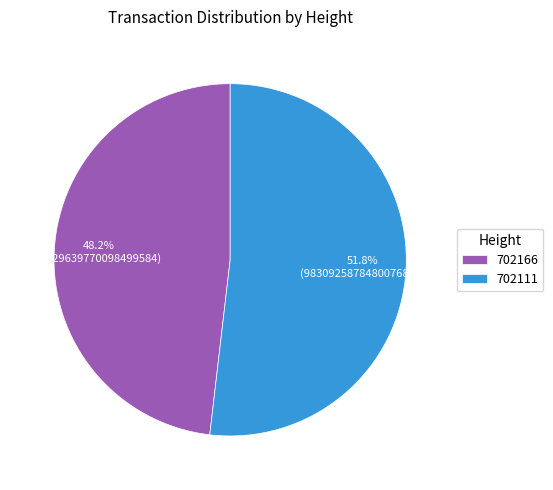

Which category has the biggest portion of the pie?

702111